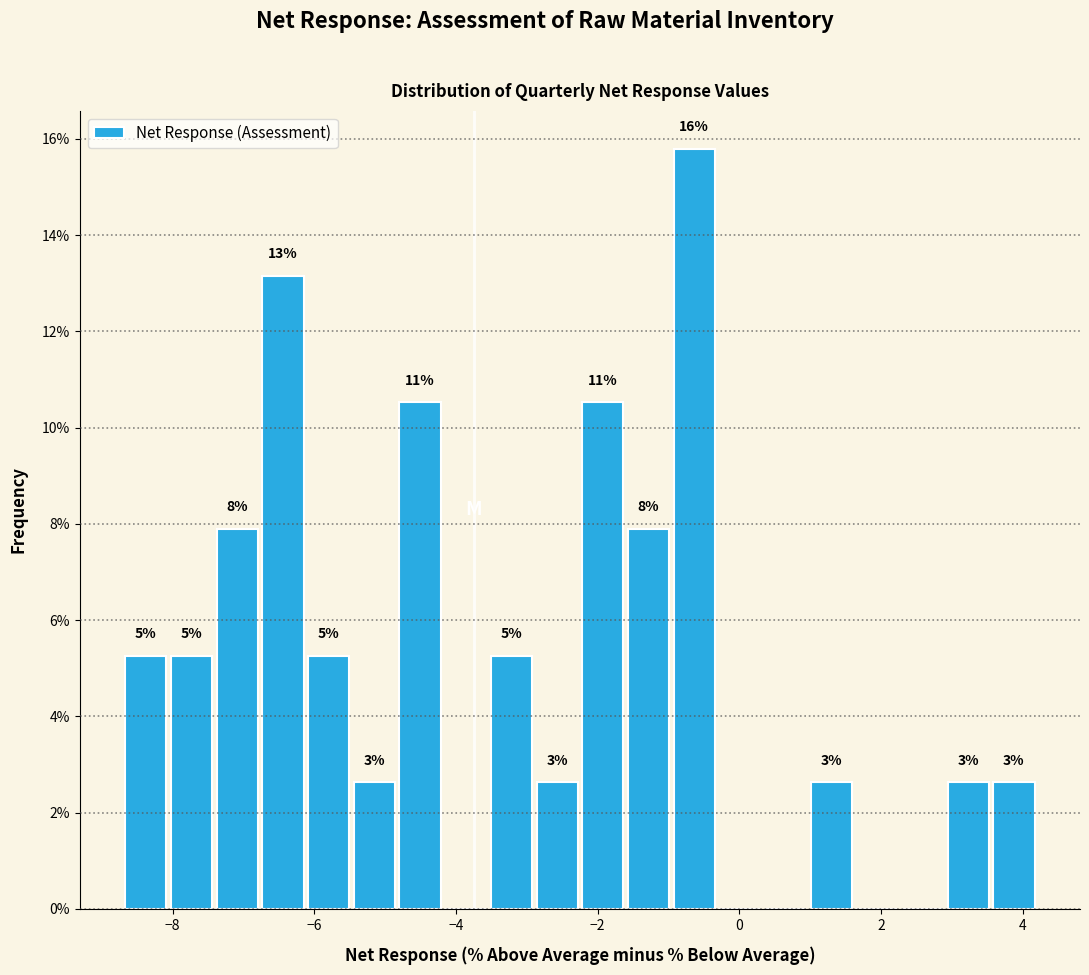

Around what value on the x-axis is the tallest bar? Give the approximate position of its centre, as read against the axis.

-0.6